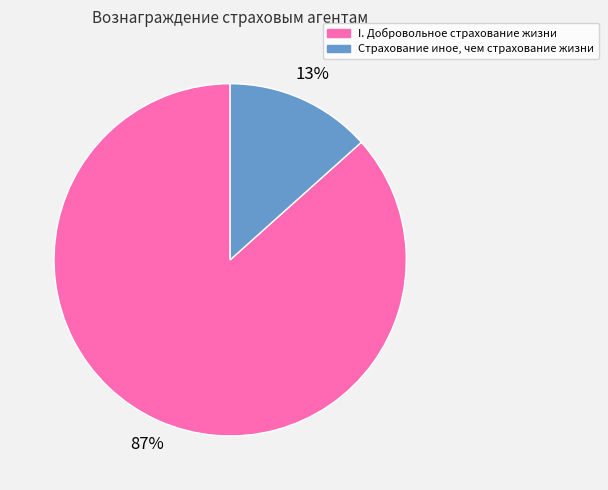

To the nearest percent, what portion does Страхование иное, чем страхование жизни represent?

13%